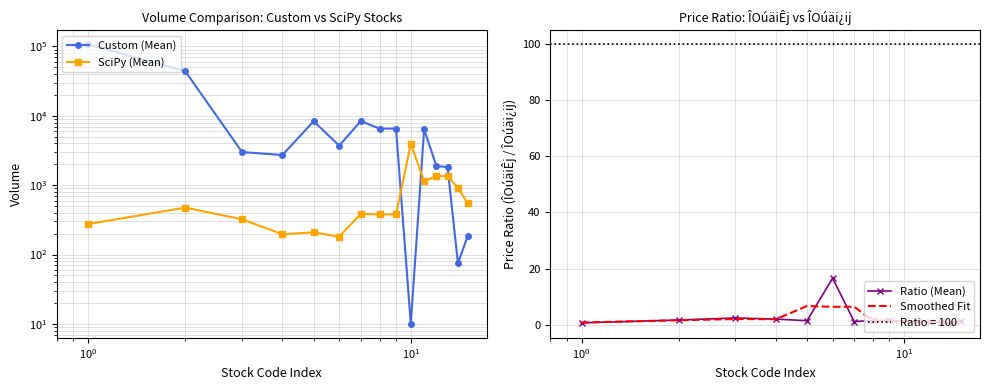

Is it true that SciPy (Mean) equals 425 at 47200?

False